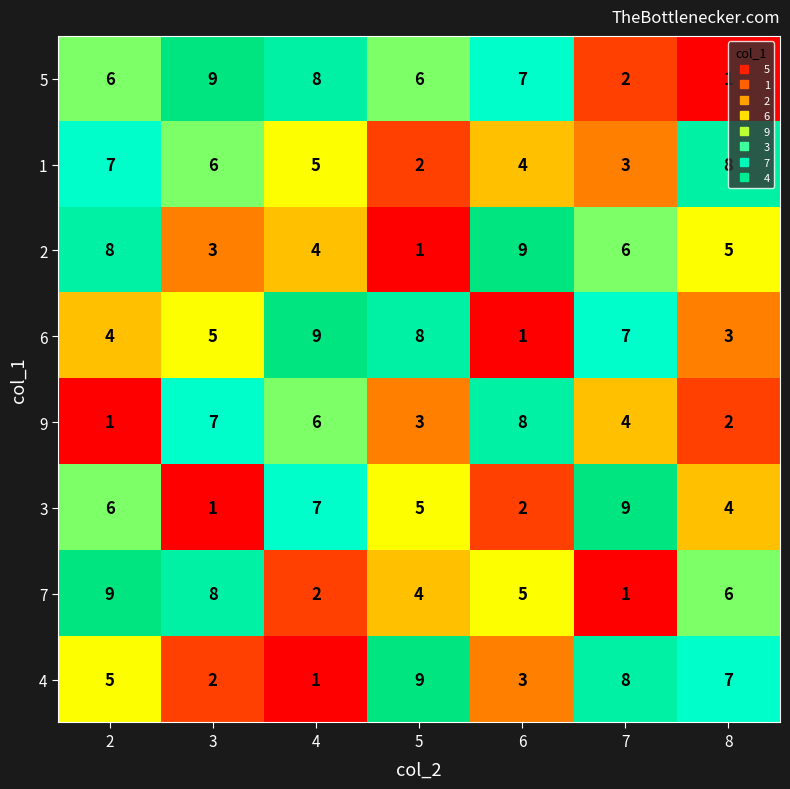

What is the average value of the 4 series?

5